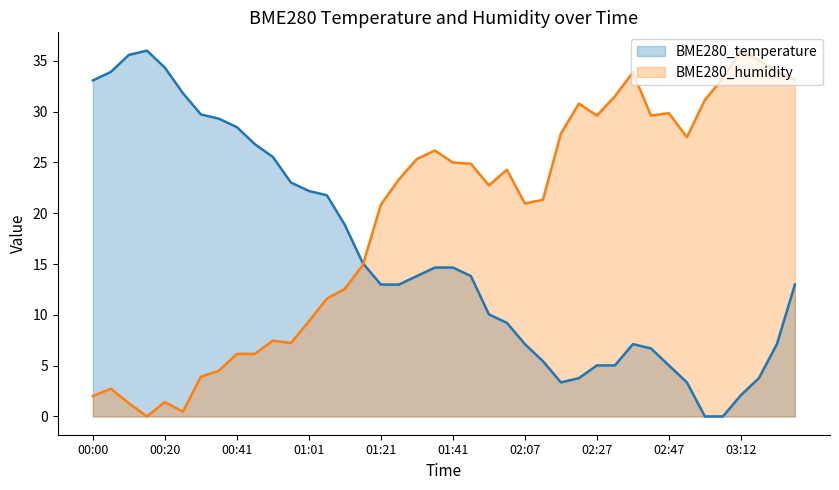

What is the sum of all BME280_temperature values?

625.4